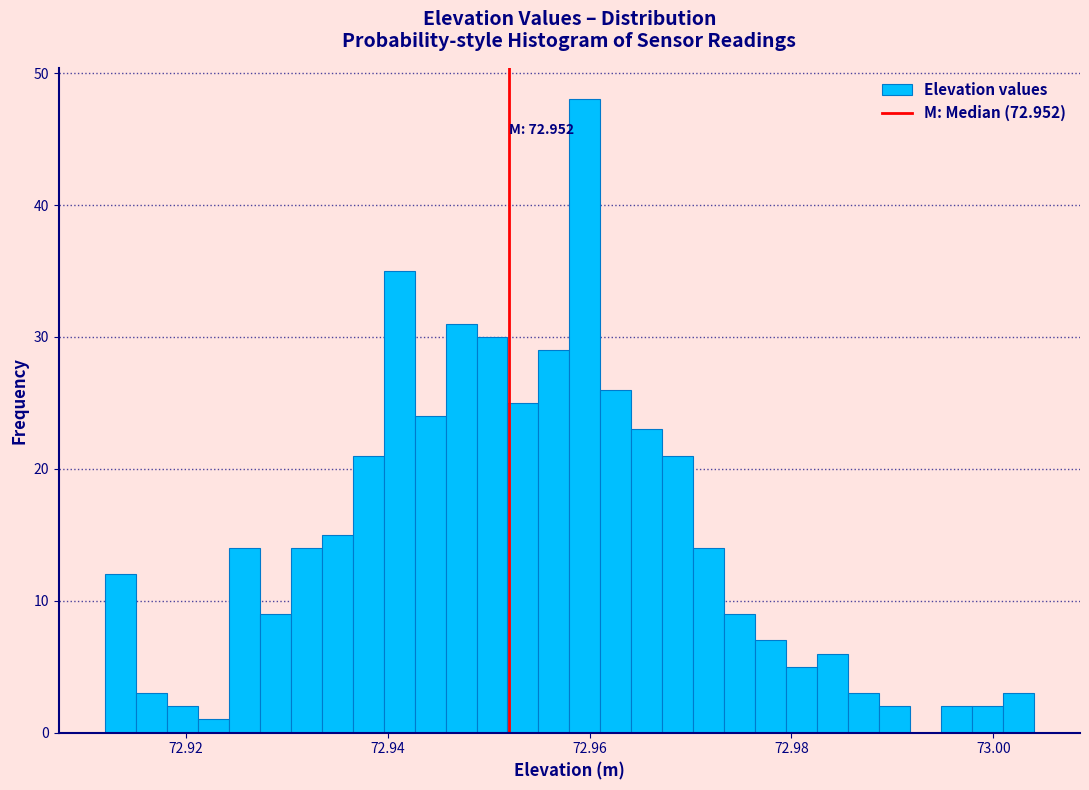

Read against the x-axis, roughly where is the centre of the tallest bar?

72.960